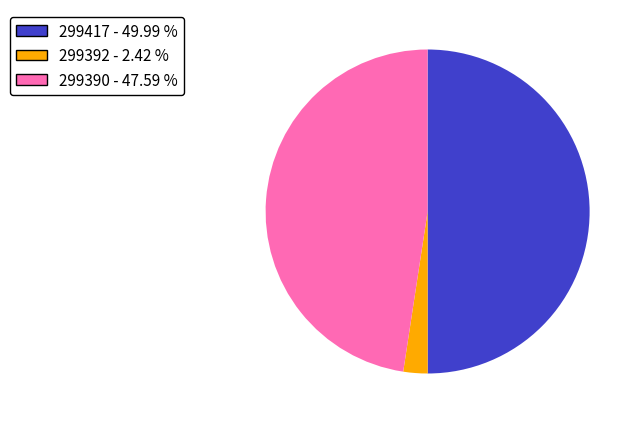

Which slice is the largest?

299417